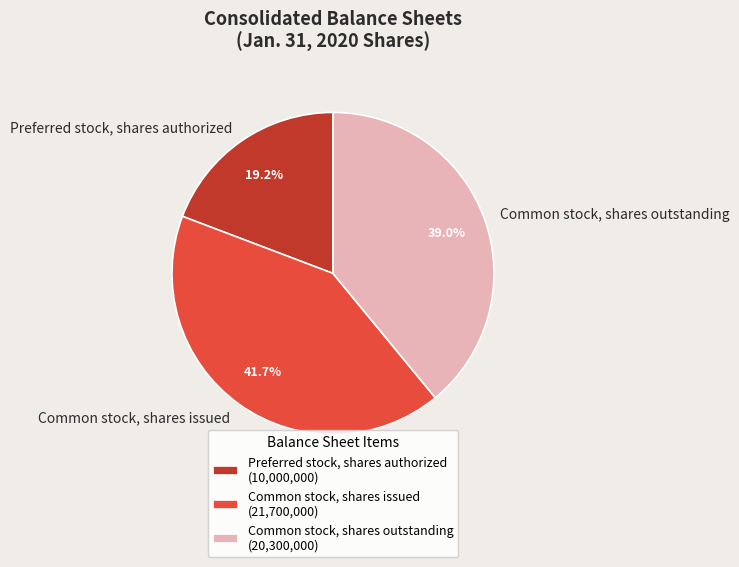

To the nearest percent, what percentage of the pie is Common stock, shares outstanding?

39%